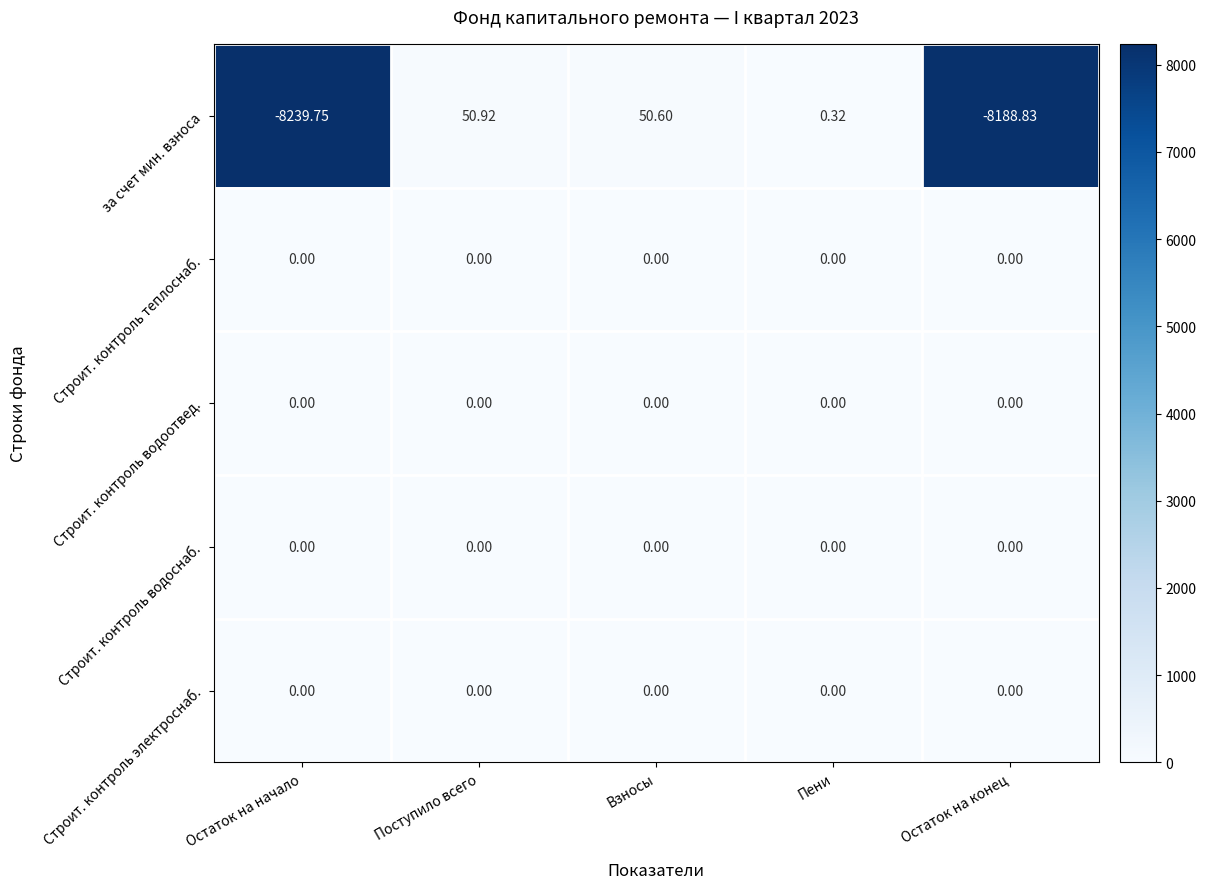

Is the value of за счет мин. взноса at Остаток на начало greater than the value of Строит. контроль водоснаб. at Поступило всего?

No